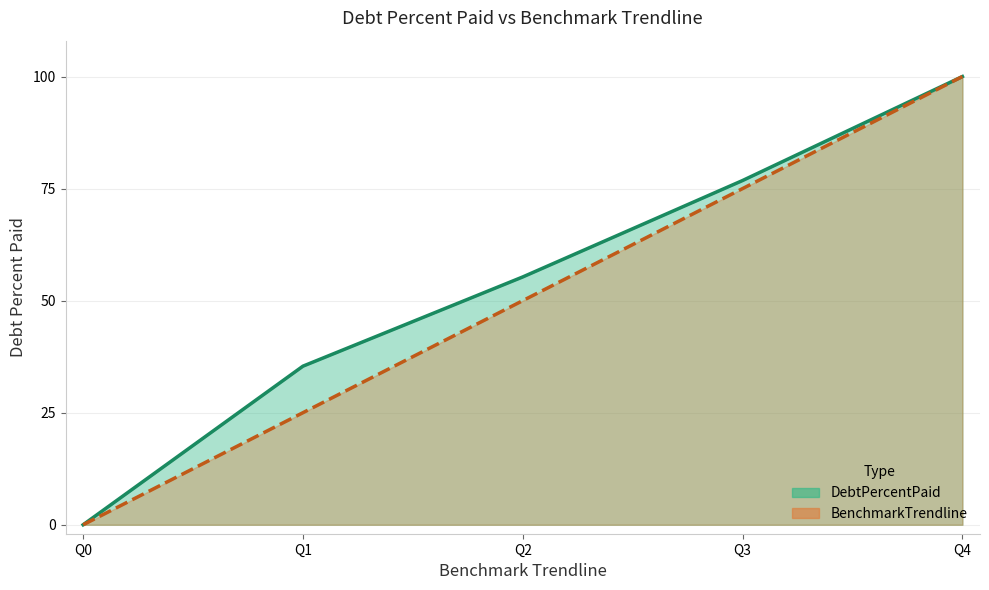

At which category is the sum across all series the highest?

Q4